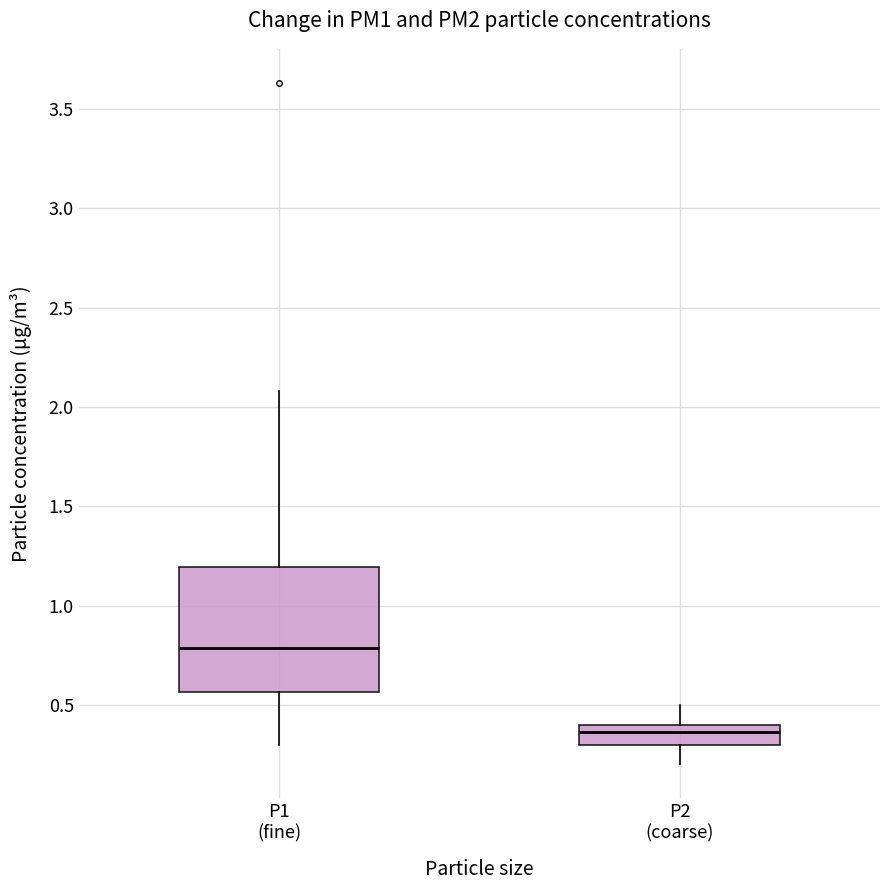

Comparing the boxes themselves (not the whiskers), which one is the tallest?

P1 (fine)